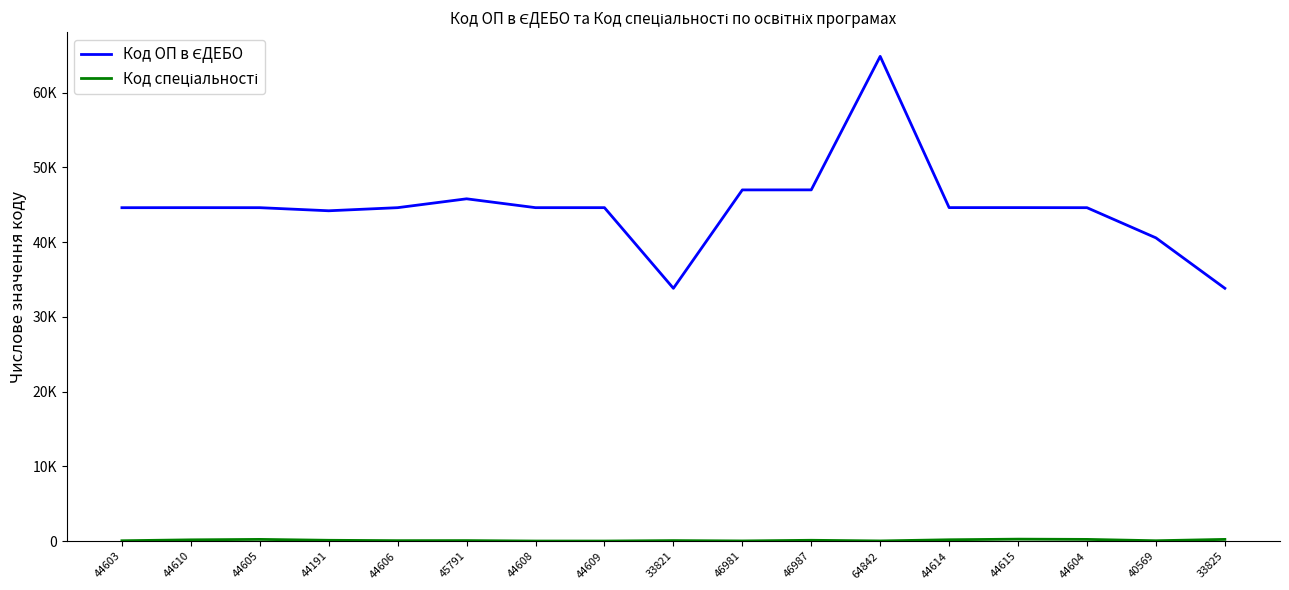

Is this an area chart (filled region under the line)?

No